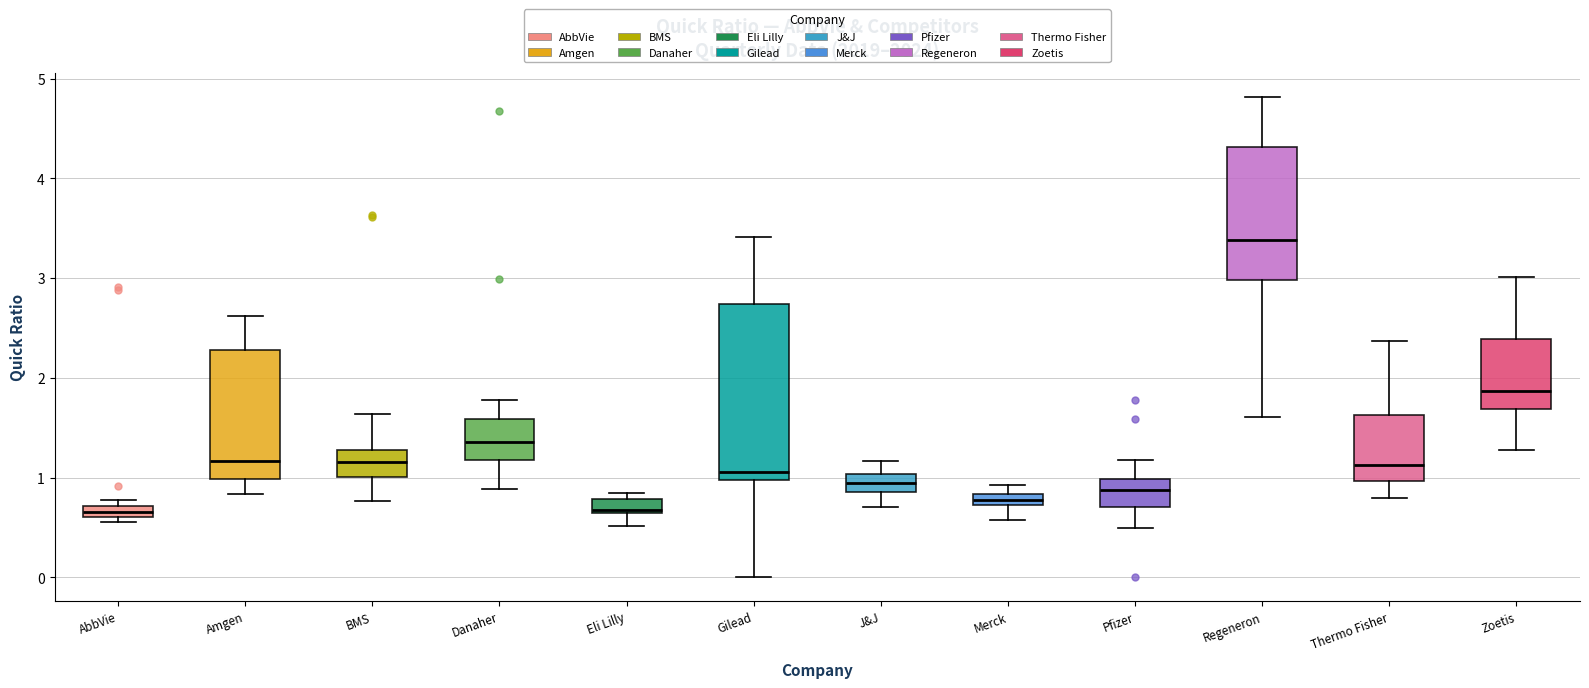

Where does the median line of the box for Regeneron sit on the y-axis? The values are not printed on the chart, so give them approximately, as read against the axis.

3.4